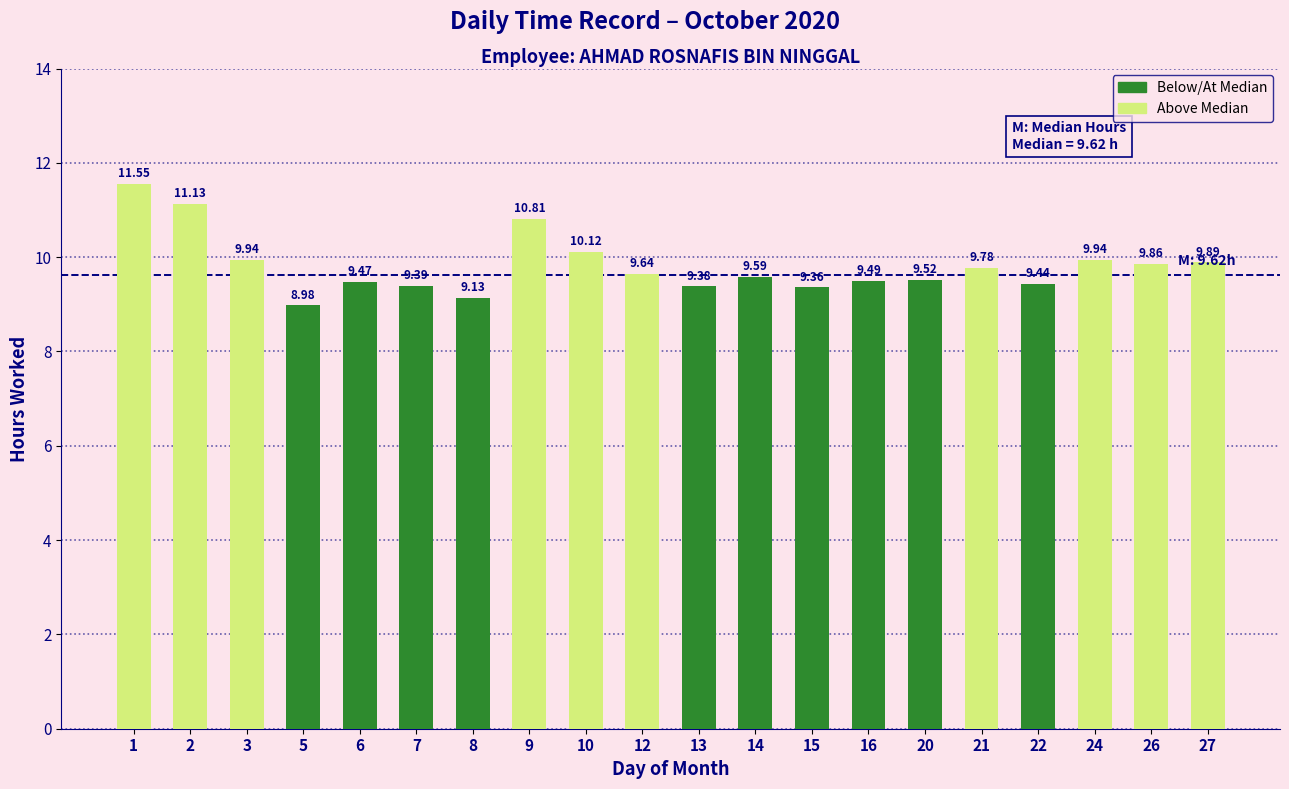

What is the difference between the maximum and second lowest values?

2.4